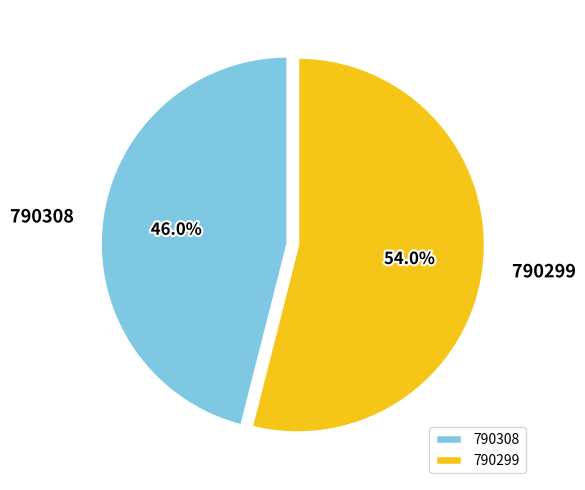

To the nearest percent, what portion does 790308 represent?

46%